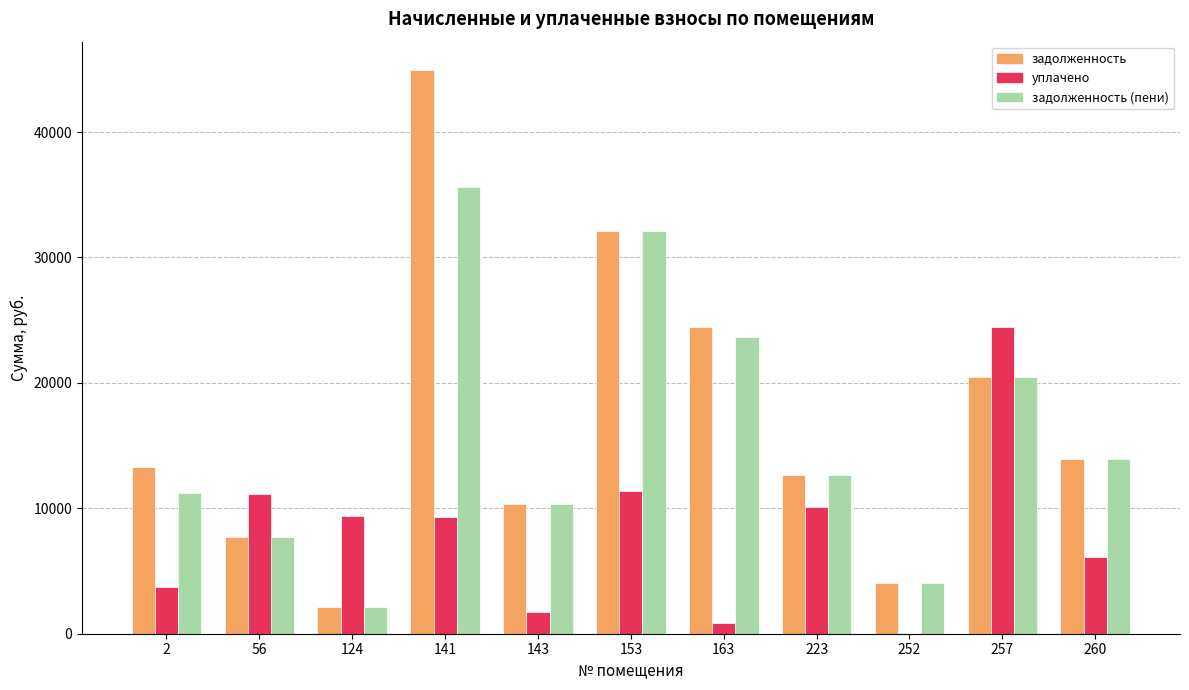

What is the maximum value for задолженность (пени)?

35621.8